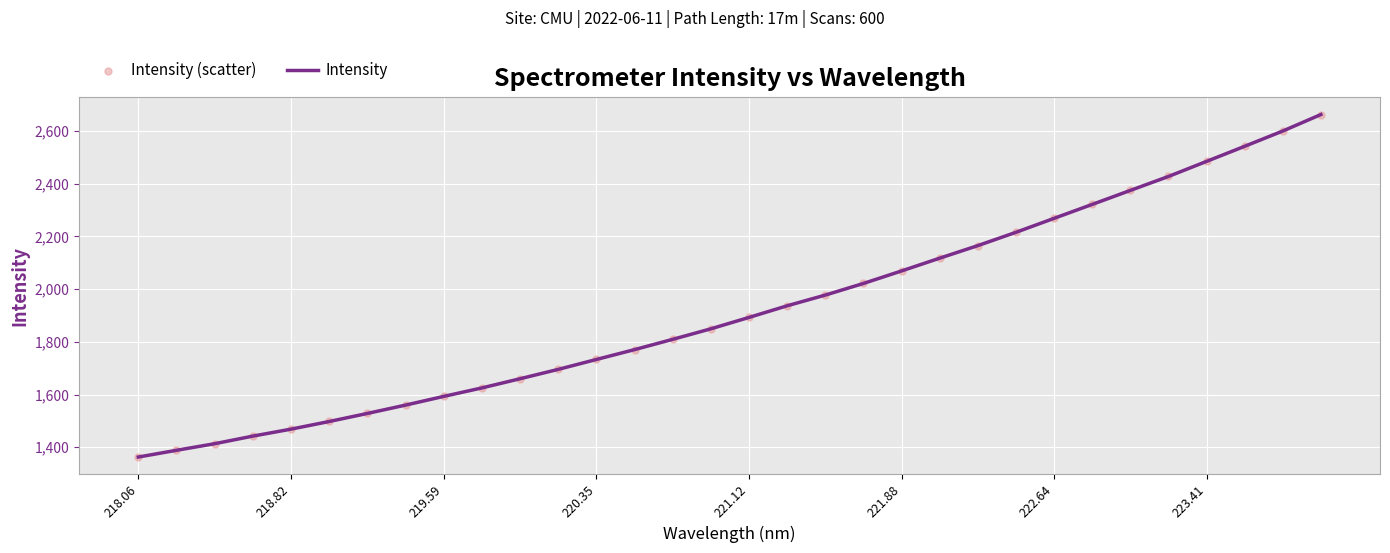

What is the smallest value displayed?

1362.9